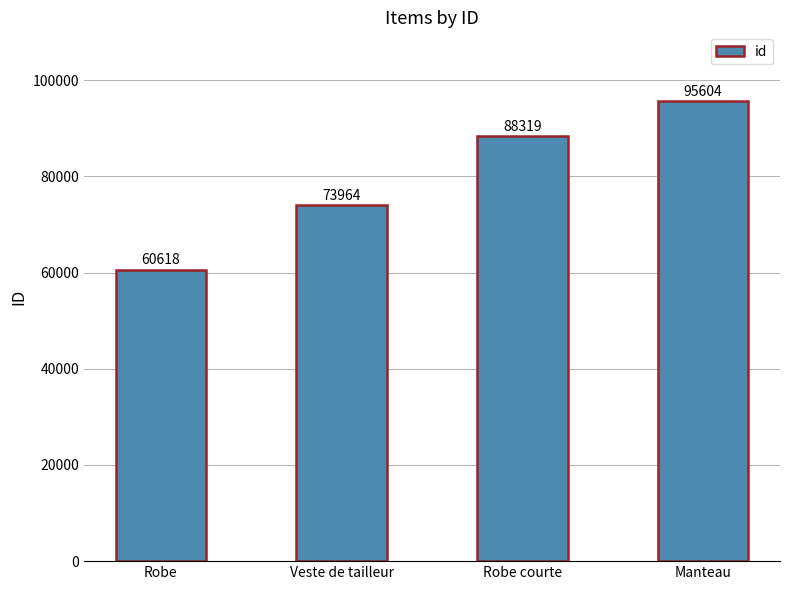

What is the label of the 3rd bar from the right?

Veste de tailleur